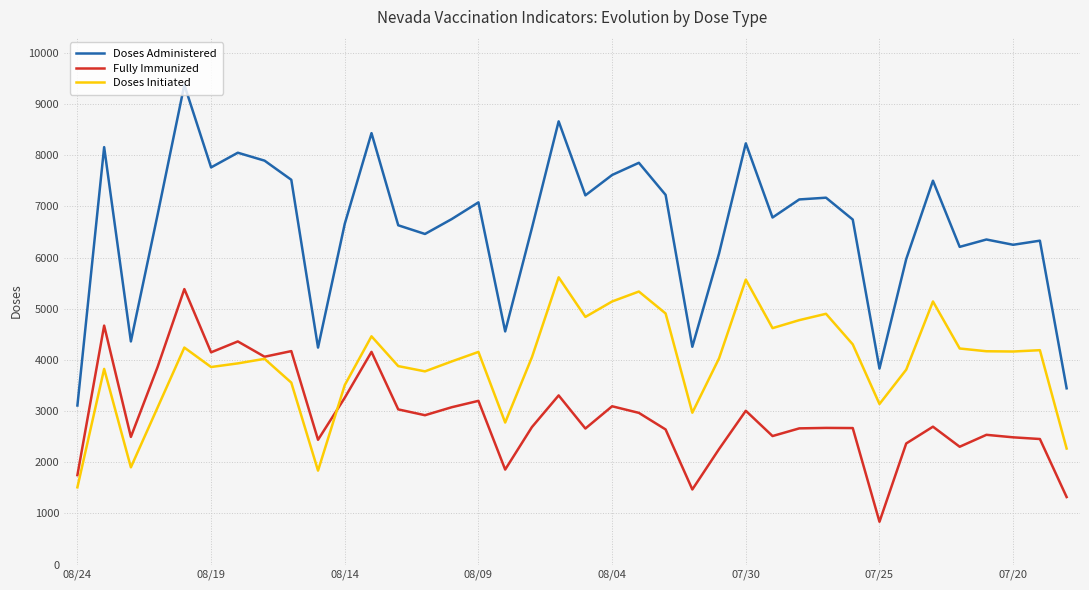

Which series has the widest spread of values?

Doses Administered